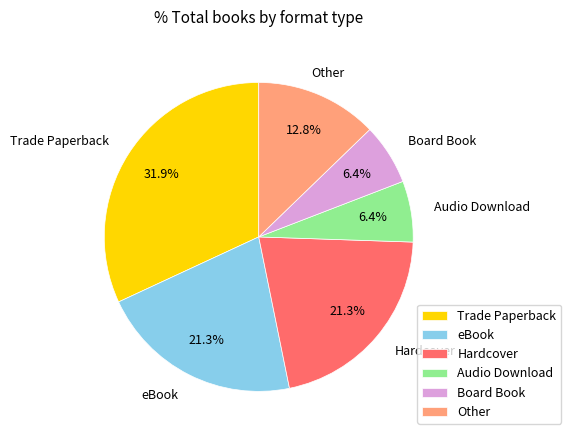

To the nearest percent, what is the combined percentage of eBook and Board Book?

28%